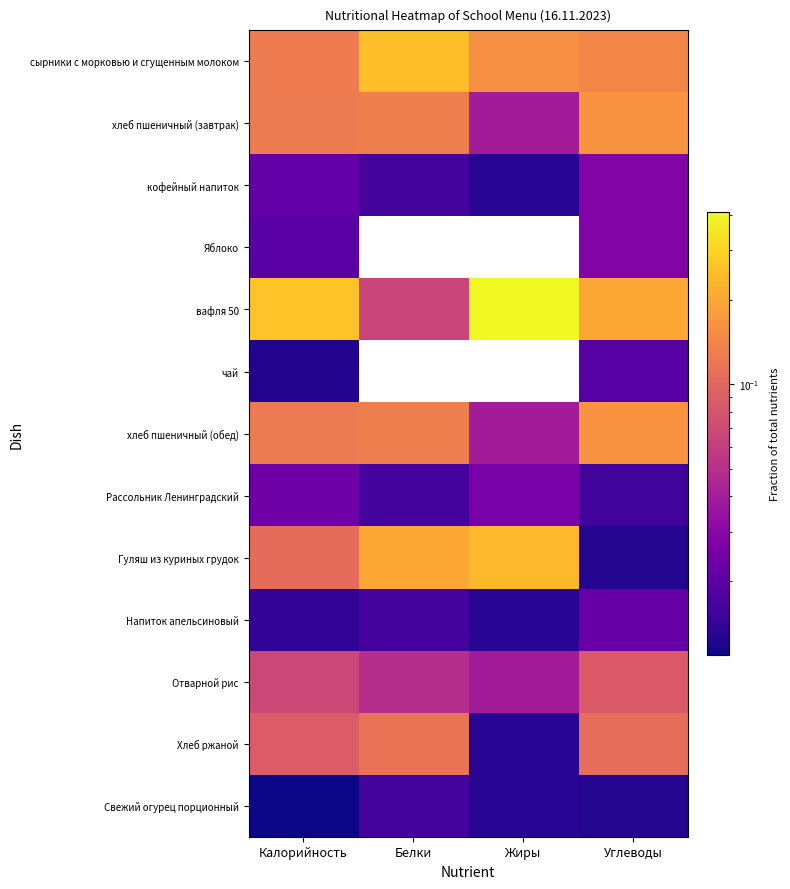

Which series has the widest spread of values?

вафля 50